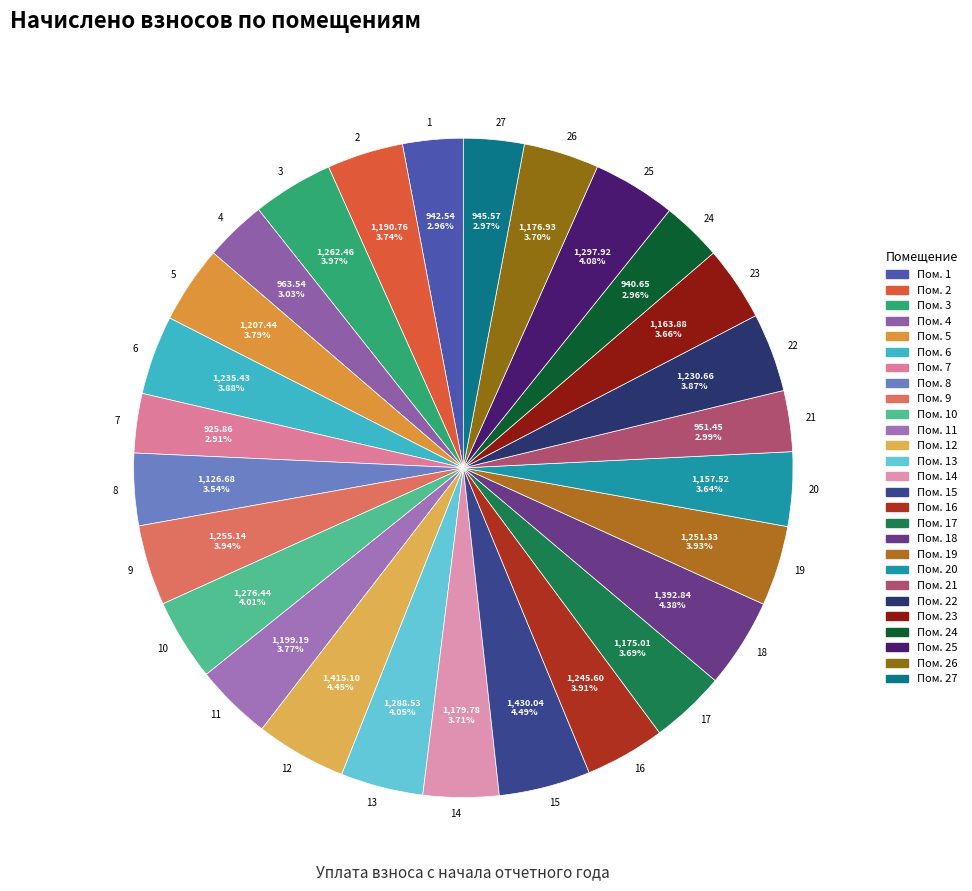

To the nearest percent, what is the average slice percentage?

4%